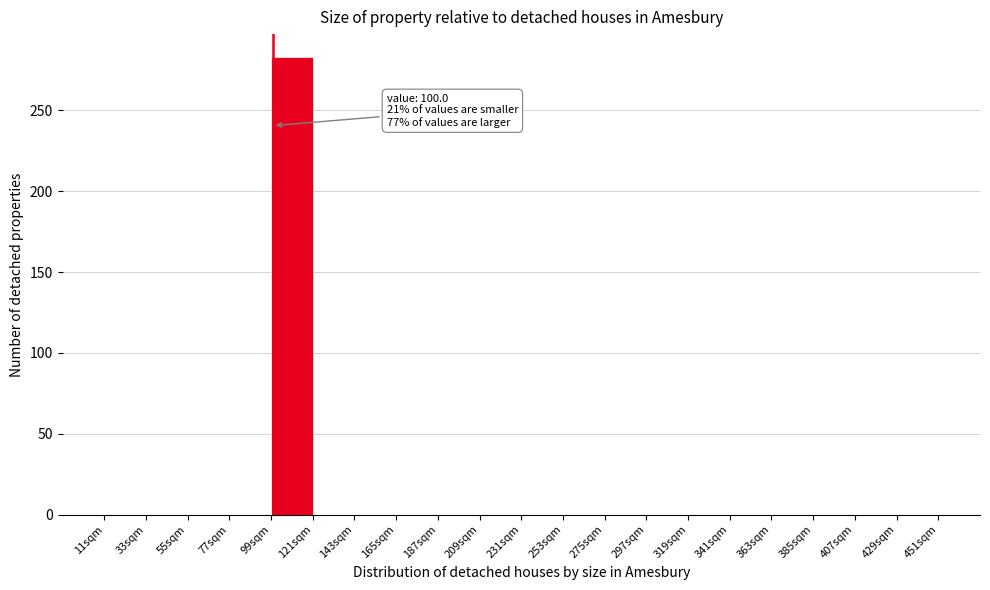

Over which range of the x-axis is the bar tallest?

99 to 121